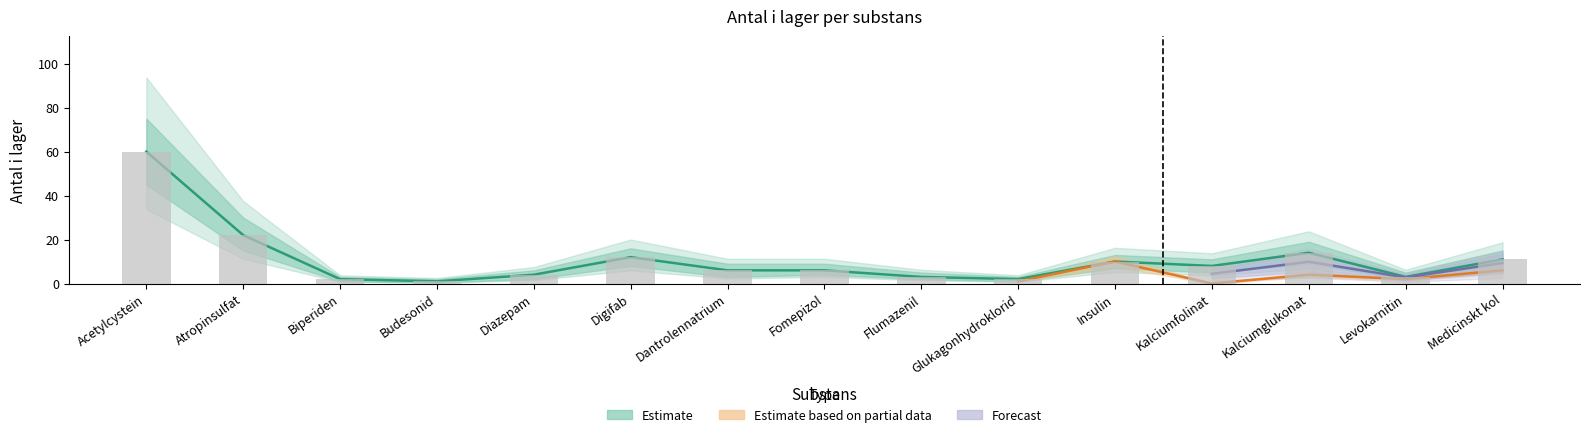

At which label does lower_estimate first exceed 6?

Acetylcystein